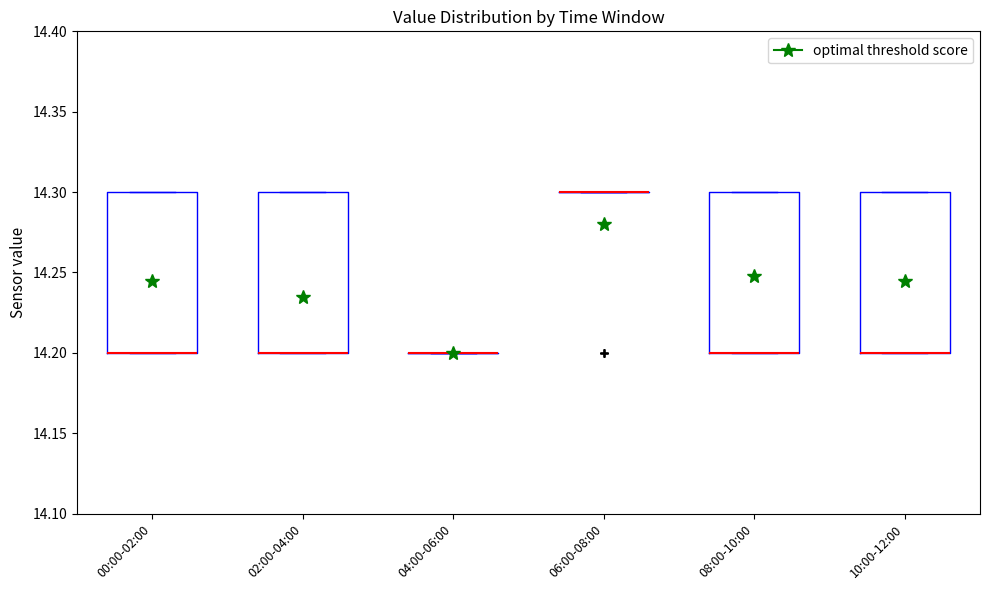

Reading left to right, read every box against the y-axis: the position of its median line, the range the box covers, and the ends of its whiskers. The values are not printed on the chart, so give them approximately, as read against the axis.

00:00-02:00: median 14.2 (drawn on the box's lower edge), box 14.2 to 14.3, whiskers 14.2 to 14.3
02:00-04:00: median 14.2 (drawn on the box's lower edge), box 14.2 to 14.3, whiskers 14.2 to 14.3
04:00-06:00: box collapsed to a line at 14.2, whiskers 14.2 to 14.2
06:00-08:00: box collapsed to a line at 14.3, whiskers 14.3 to 14.3
08:00-10:00: median 14.2 (drawn on the box's lower edge), box 14.2 to 14.3, whiskers 14.2 to 14.3
10:00-12:00: median 14.2 (drawn on the box's lower edge), box 14.2 to 14.3, whiskers 14.2 to 14.3